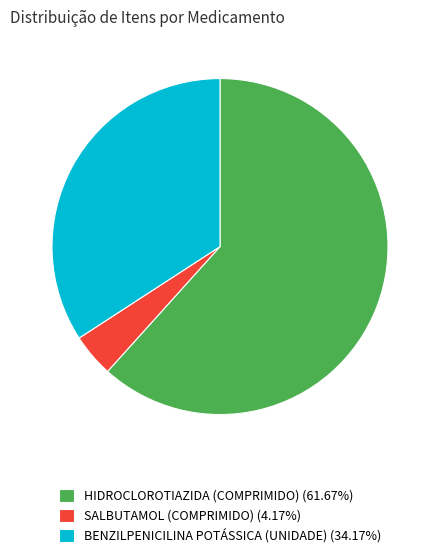

What is the largest slice in the pie chart?

HIDROCLOROTIAZIDA (COMPRIMIDO)